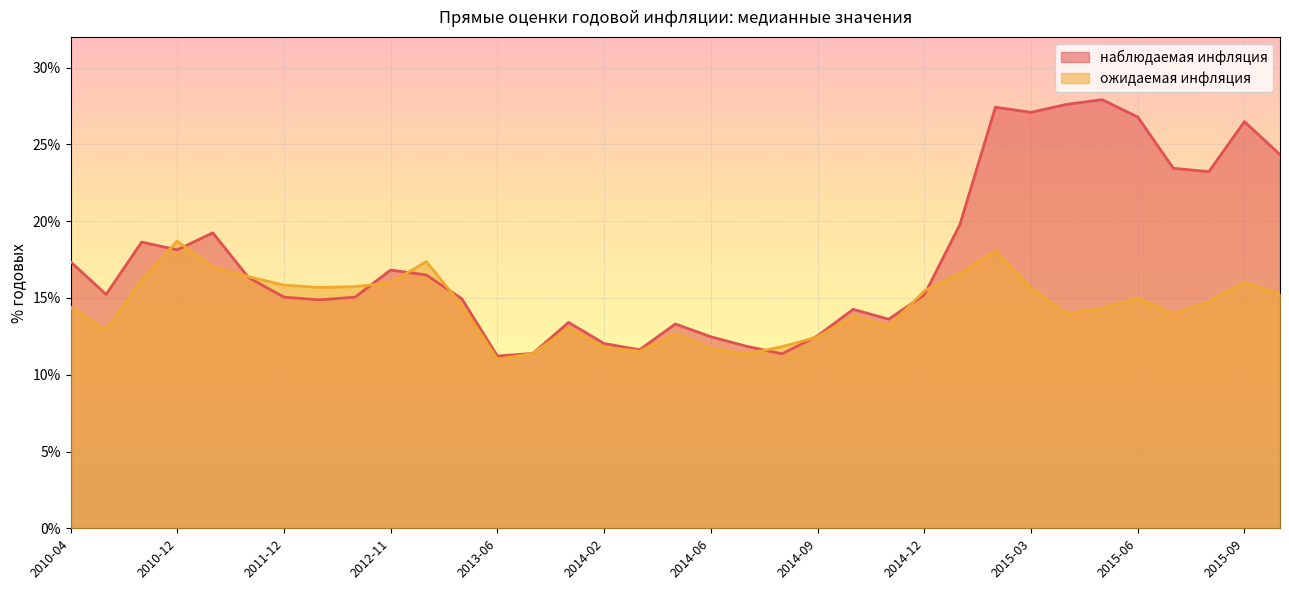

Is it true that ожидаемая инфляция equals 6.6 at 2015-07?

False